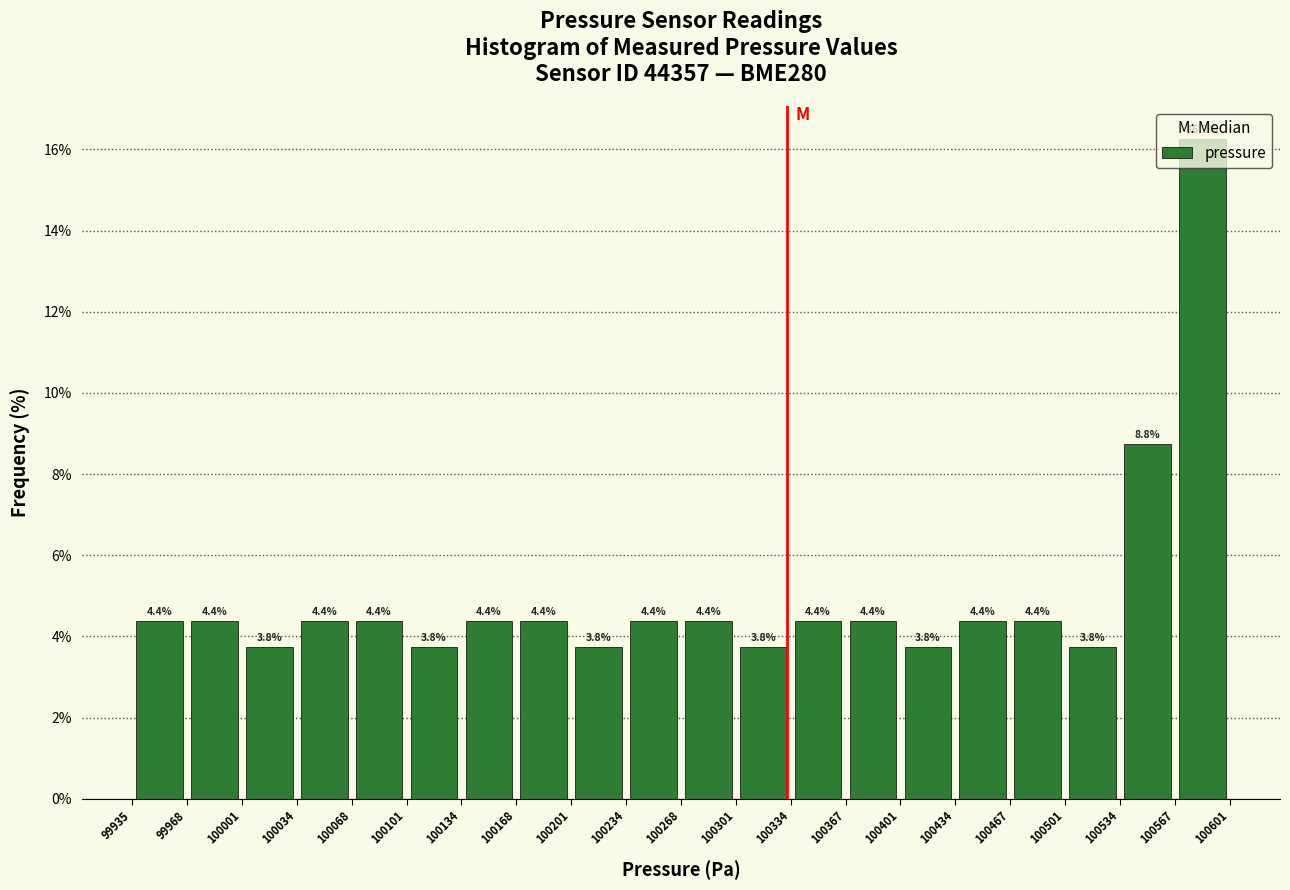

Reading left to right, transcribe this chart: for each bar, give the range it covers on the x-axis and its height.

99935 to 99968: 4.4
99968 to 100001: 4.4
100001 to 100034: 3.8
100034 to 100068: 4.4
100068 to 100101: 4.4
100101 to 100134: 3.8
100134 to 100168: 4.4
100168 to 100201: 4.4
100201 to 100234: 3.8
100234 to 100268: 4.4
100268 to 100301: 4.4
100301 to 100334: 3.8
100334 to 100367: 4.4
100367 to 100401: 4.4
100401 to 100434: 3.8
100434 to 100467: 4.4
100467 to 100501: 4.4
100501 to 100534: 3.8
100534 to 100567: 8.8
100567 to 100601: 16.2